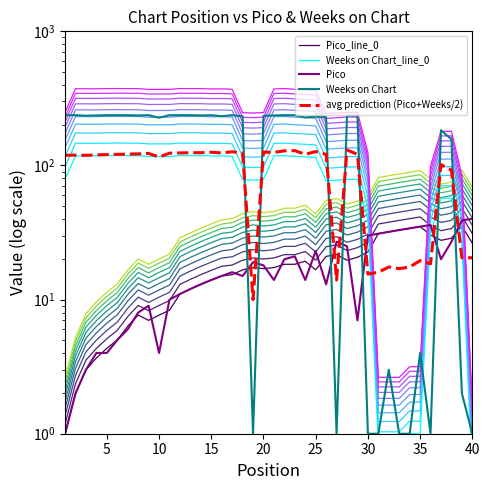

Which category has the highest value in the Weeks on Chart_line_0 series?

25